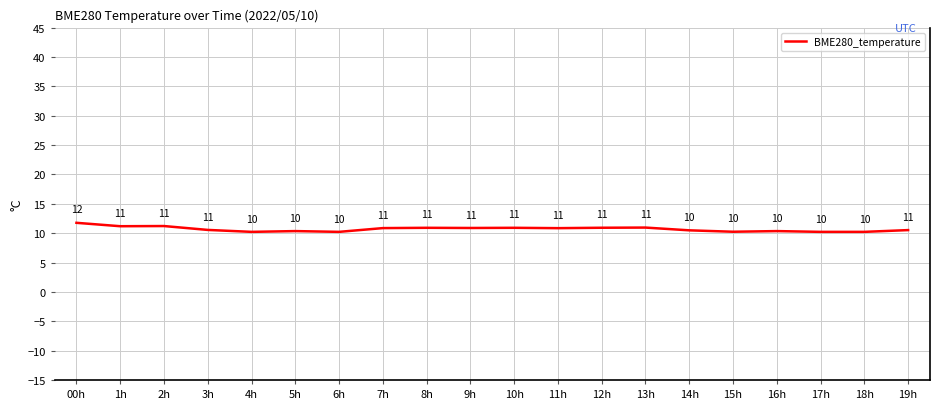

What is the maximum value shown in the chart?

11.8